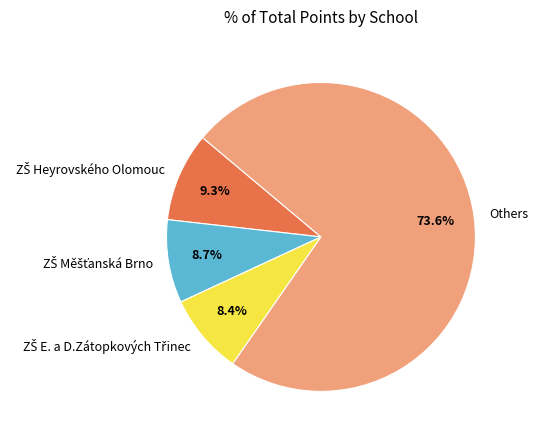

Which slice represents more than half of the pie?

Others